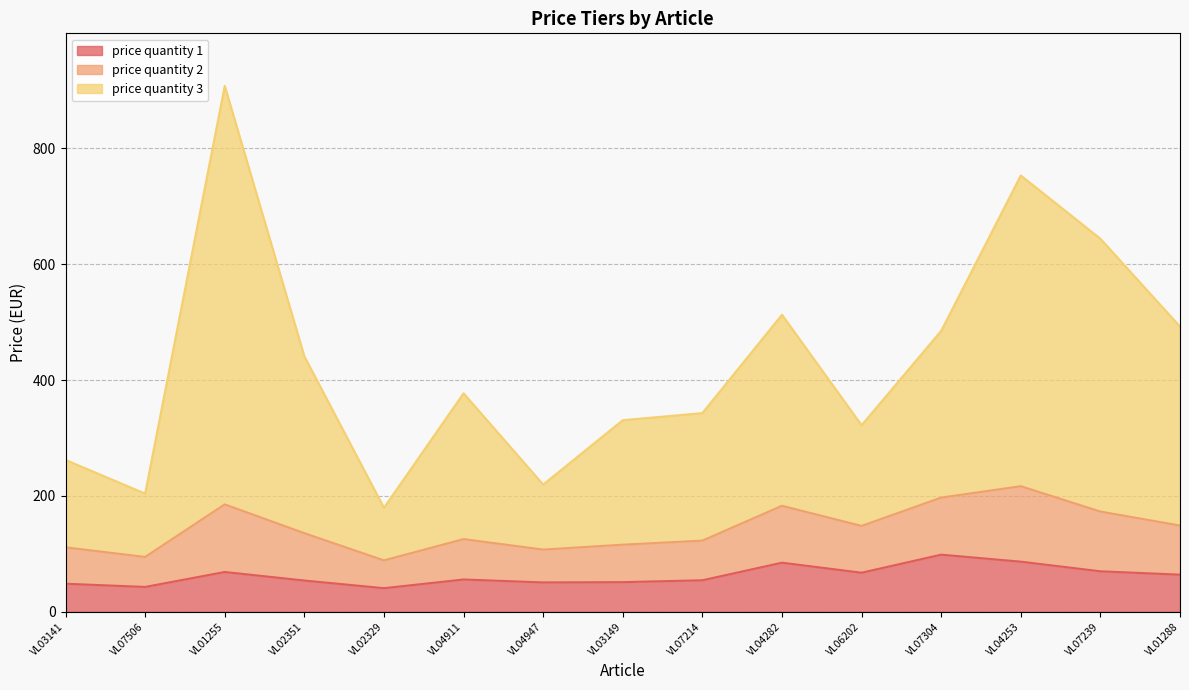

True or false: price quantity 1 and price quantity 3 intersect in this chart.

False